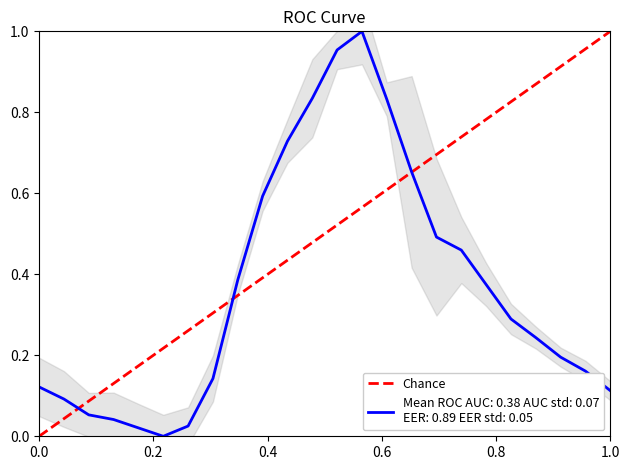

How many values are between 0 and 1?

2